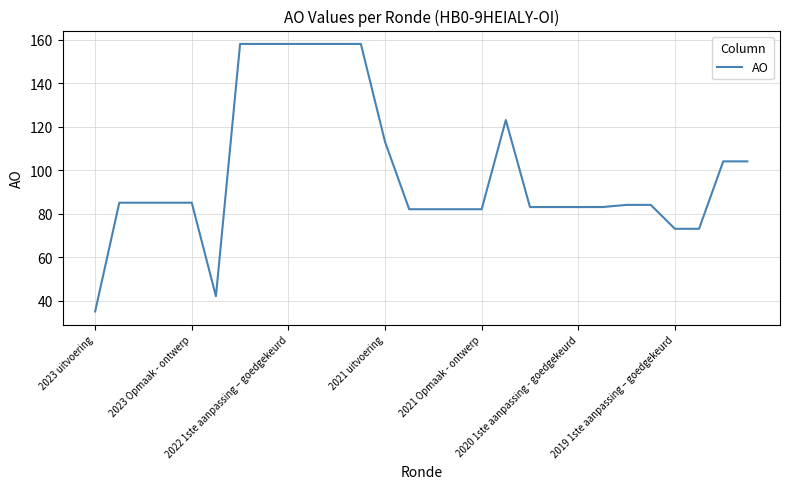

Reading left to right, list all the values displayed in this chart.

35	85	85	85	85	42	158	158	158	158	158	158	113	82	82	82	82	123	83	83	83	83	84	84	73	73	104	104